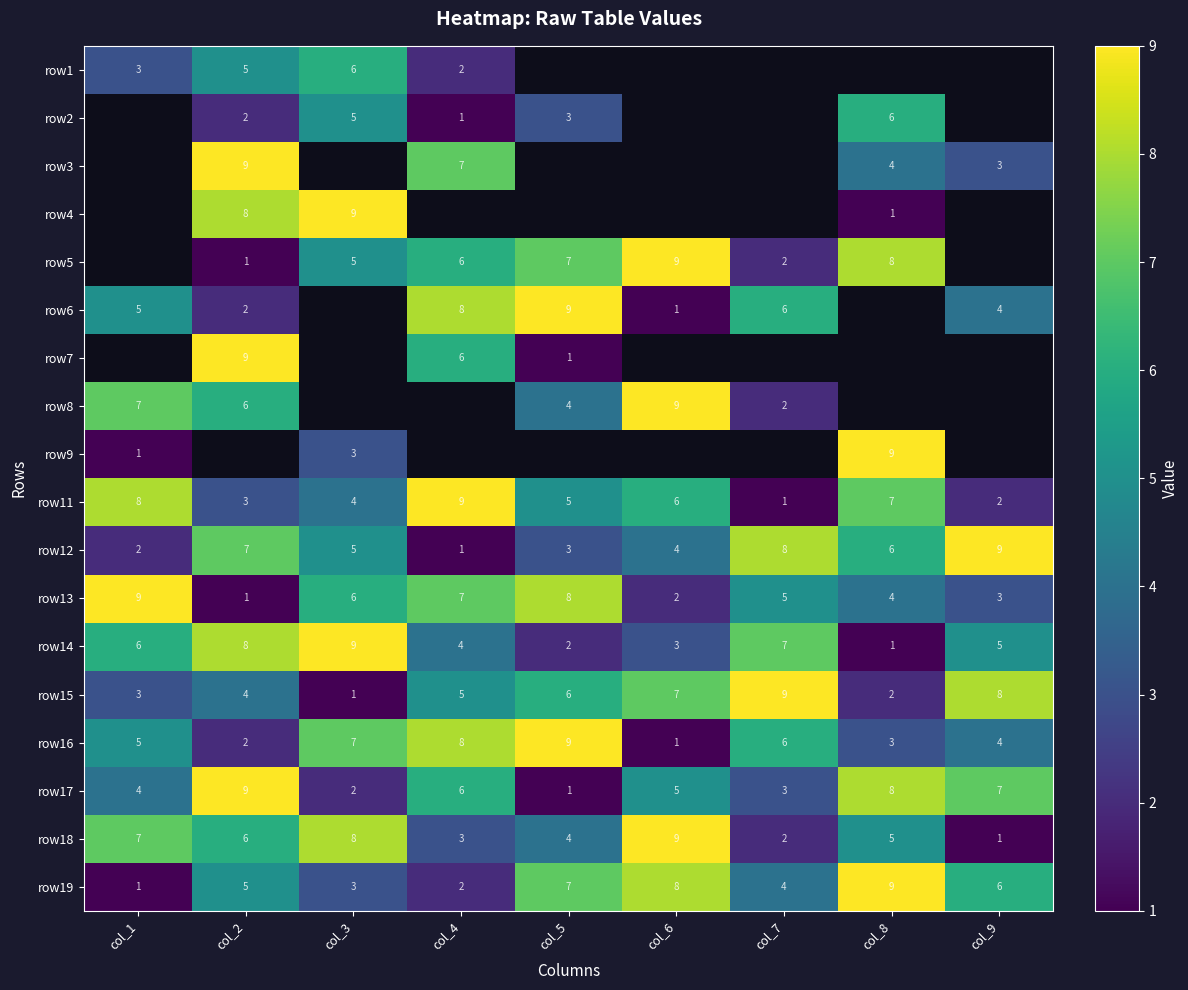

What is the sum of the row1 values at col_4 and col_2?

7